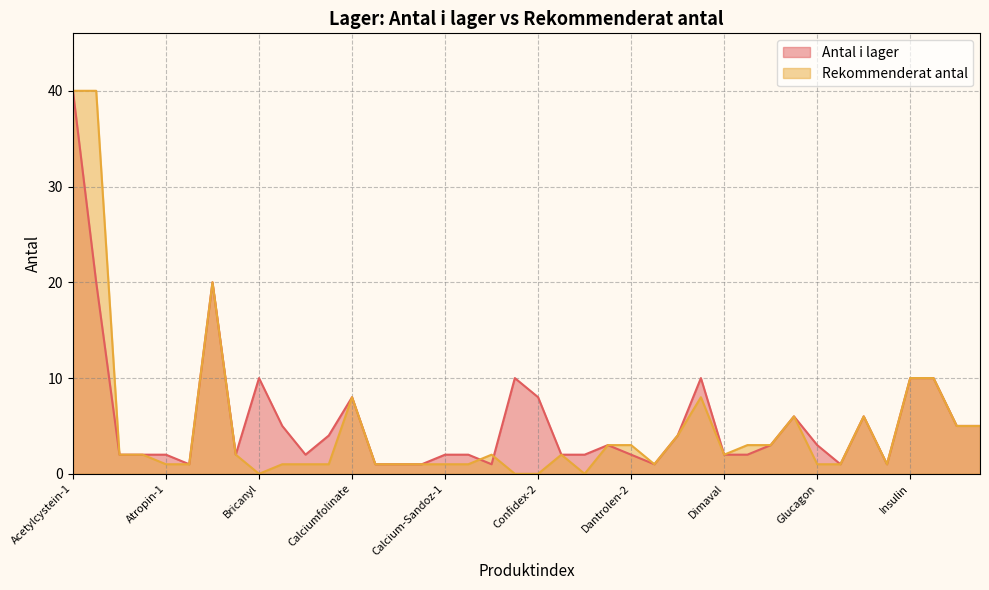

What are all the series names shown in the legend?

Antal i lager, Rekommenderat antal